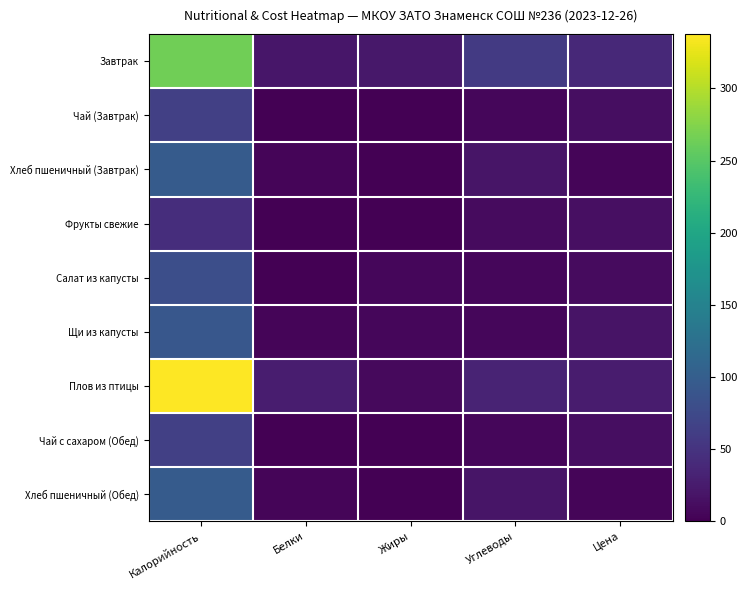

Rank the series by their maximum value, from highest to lowest.

Плов из птицы, Завтрак, Хлеб пшеничный (Завтрак), Хлеб пшеничный (Обед), Щи из капусты, Салат из капусты, Чай (Завтрак), Чай с сахаром (Обед), Фрукты свежие